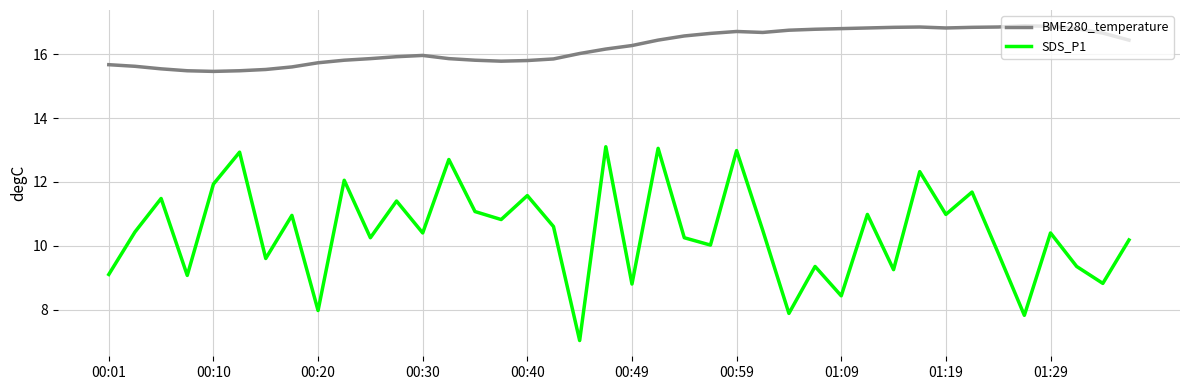

Rank the series by their average value, from highest to lowest.

BME280_temperature, SDS_P1